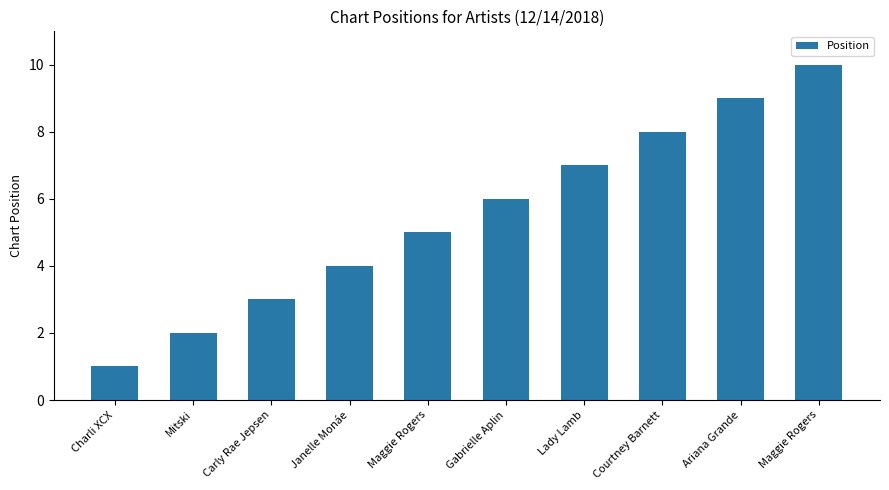

How many bars are there in total?

10